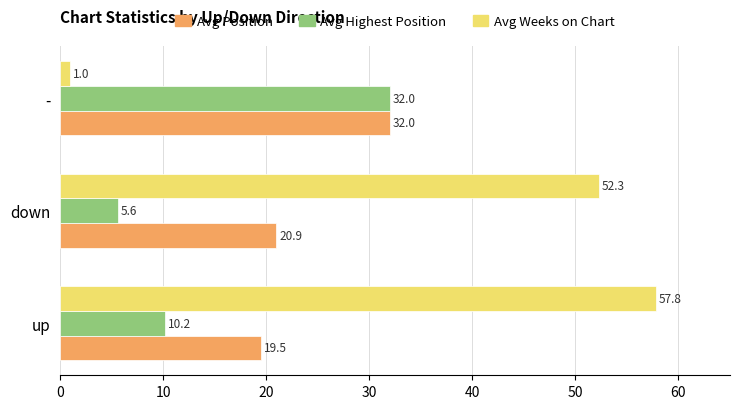

Where is Avg Position nearest to the value 25?

down